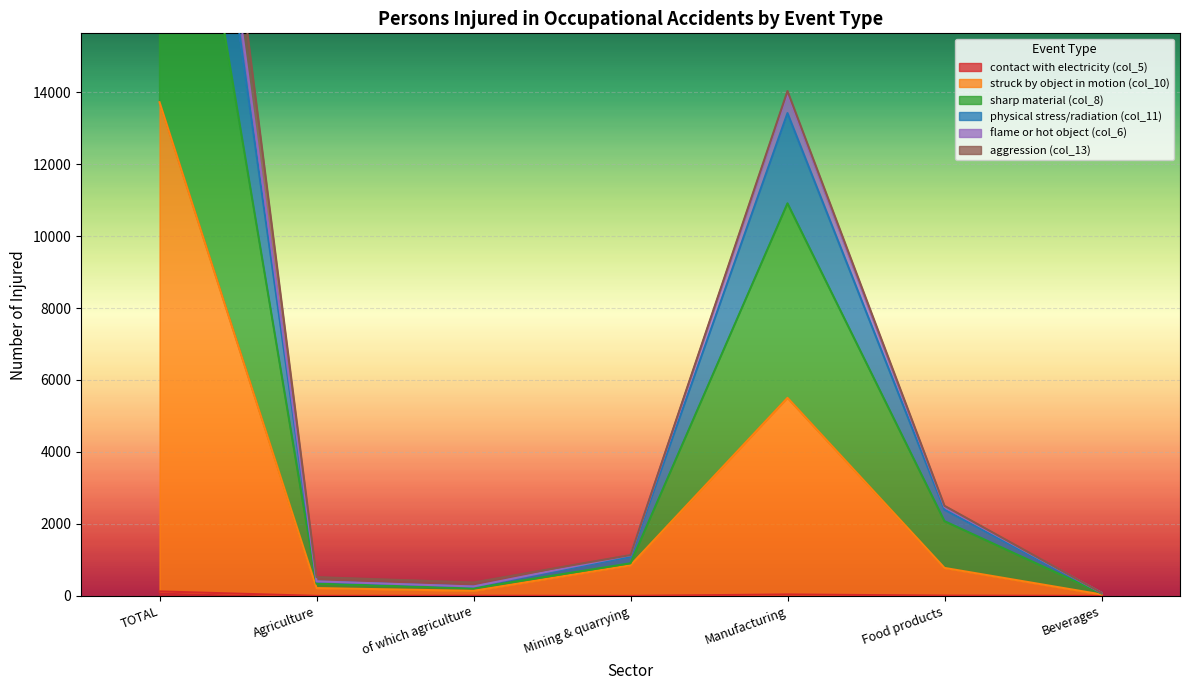

What is the sum of the contact with electricity (col_5) values at Agriculture and Food products?

9